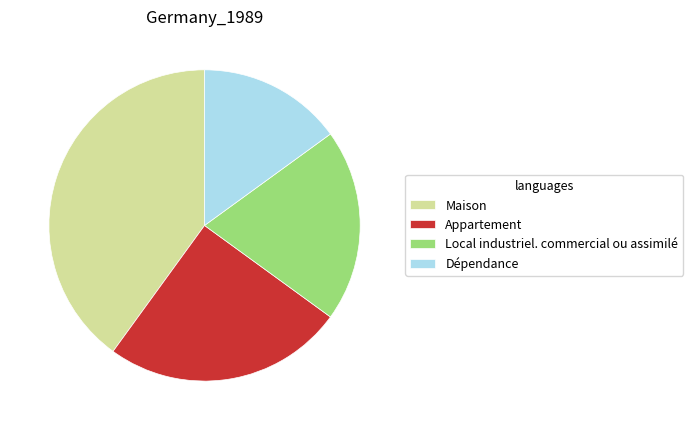

Does any single category account for the majority?

No